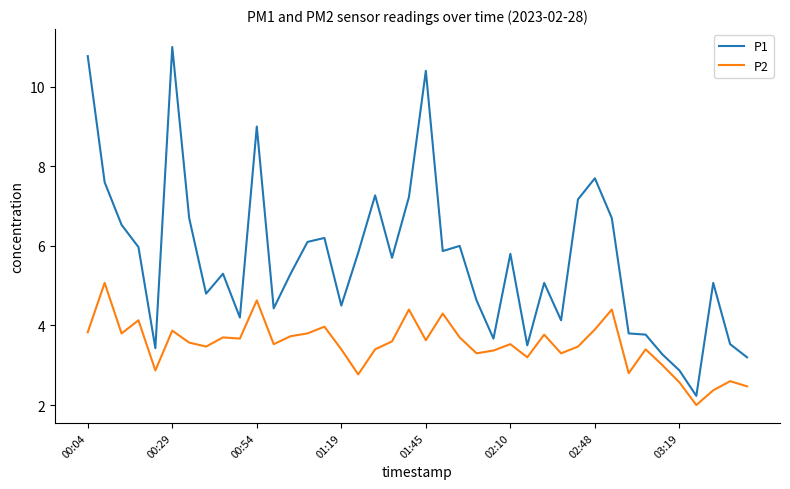

What is the minimum value shown in the chart?

2.0